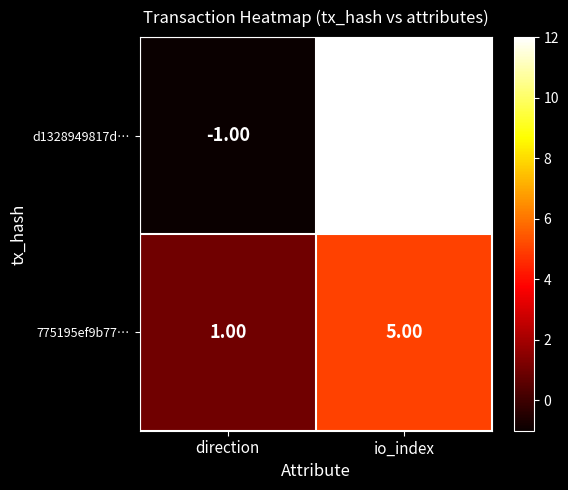

What is the total value across all series at io_index?

17